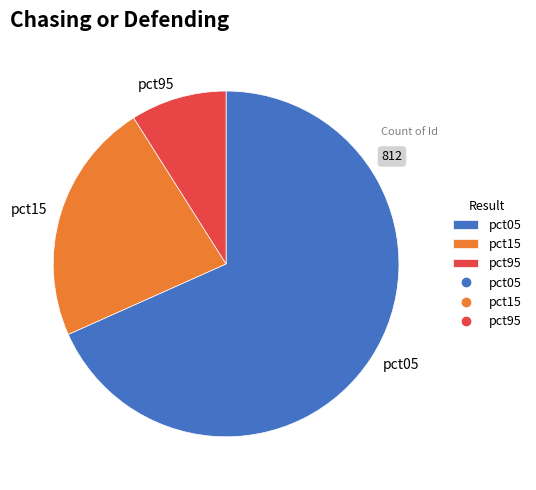

How many slices are in this pie chart?

3